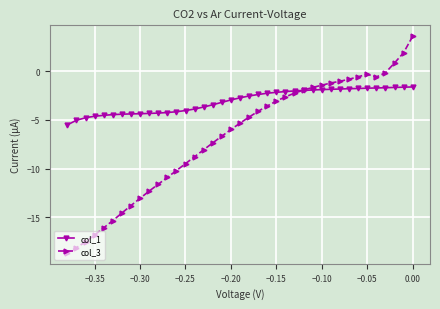

At how many categories does at least one series exceed -16?

39